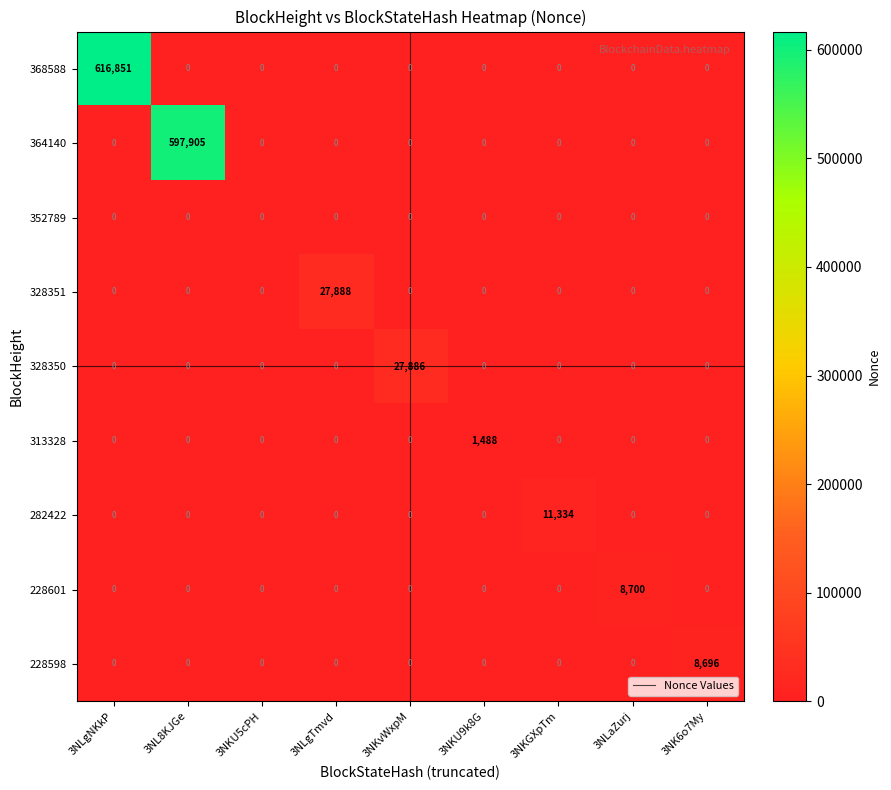

The 313328 series shows 0 at 3NKGXpTm. True or false?

True